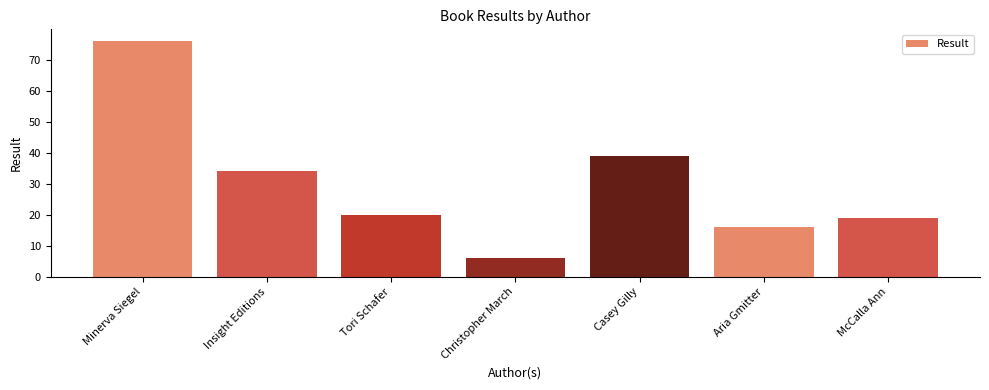

Reading right to left, what are all the values shown in this chart?

19	16	39	6	20	34	76